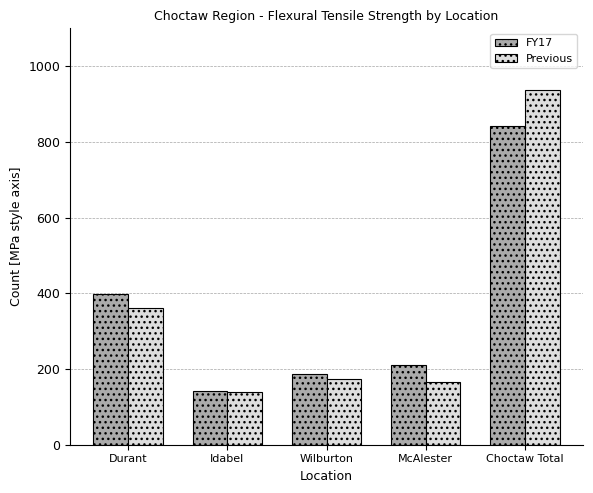

What is the difference between the maximum and minimum values in the Previous series?

797